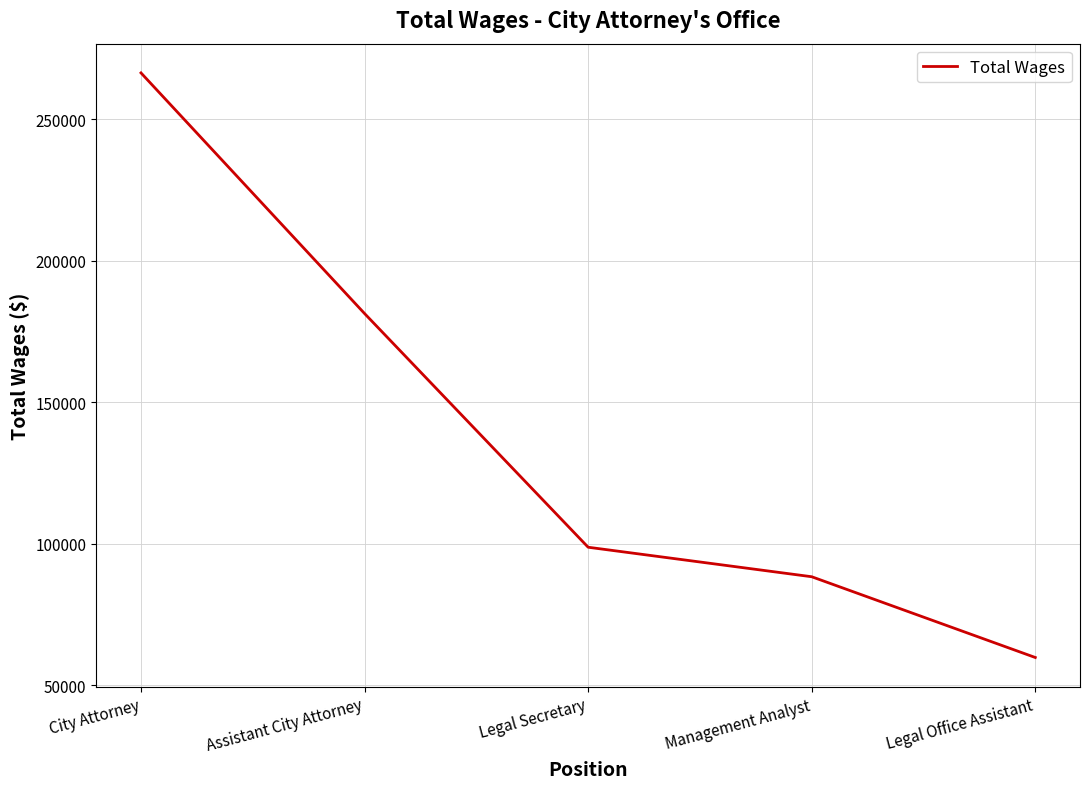

Reading right to left, extract all data points from this chart.

59776	88324	98754	181361	266427